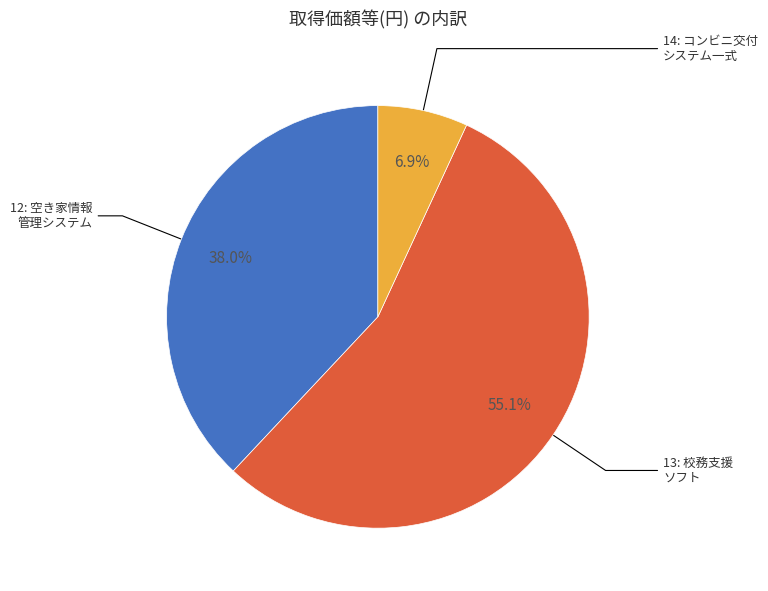

Is there any slice that represents more than half of the pie?

Yes